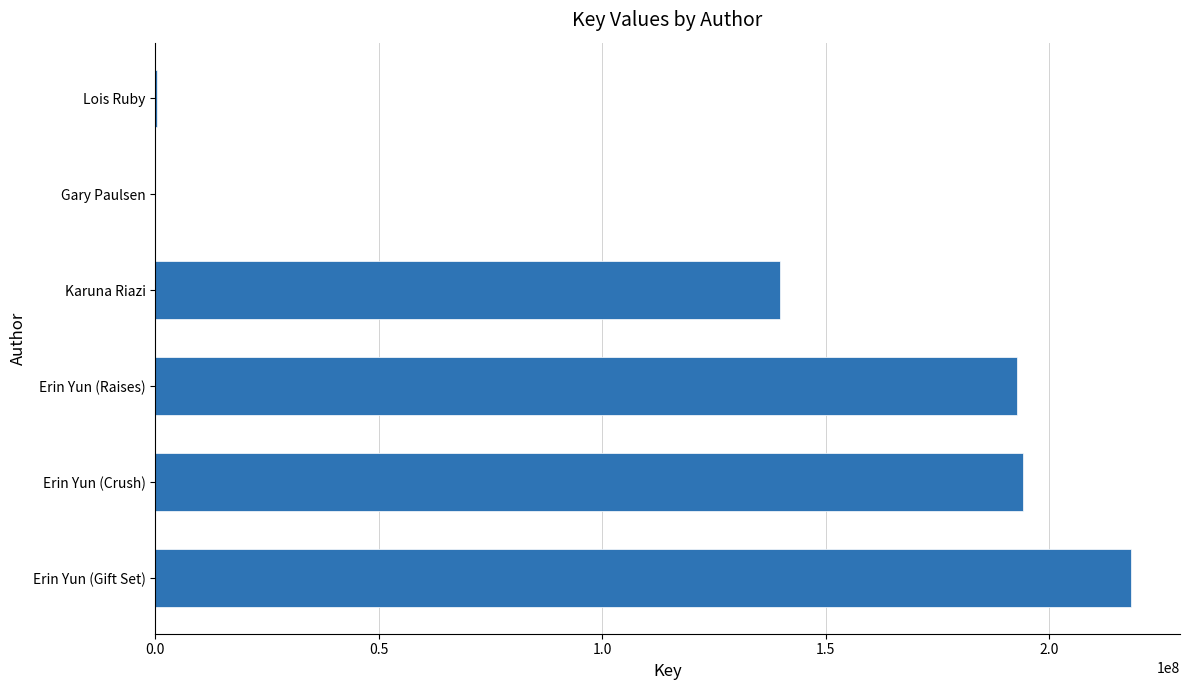

The value at Karuna Riazi is 190340904. True or false?

False